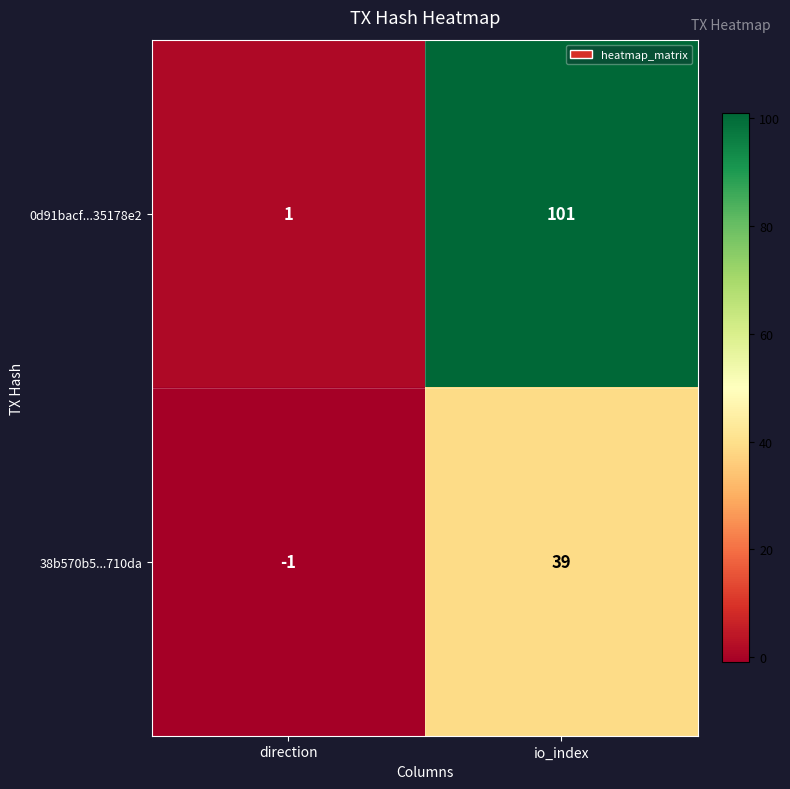

Rank the series by their maximum value, from lowest to highest.

38b570b5...710da, 0d91bacf...35178e2